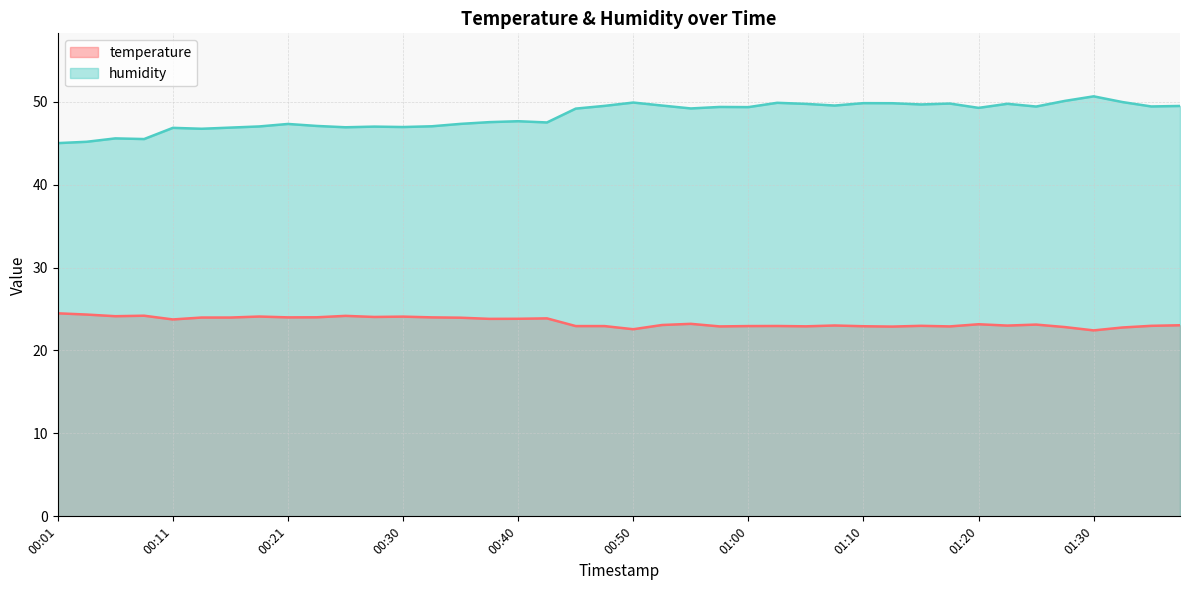

True or false: humidity and temperature intersect in this chart.

False